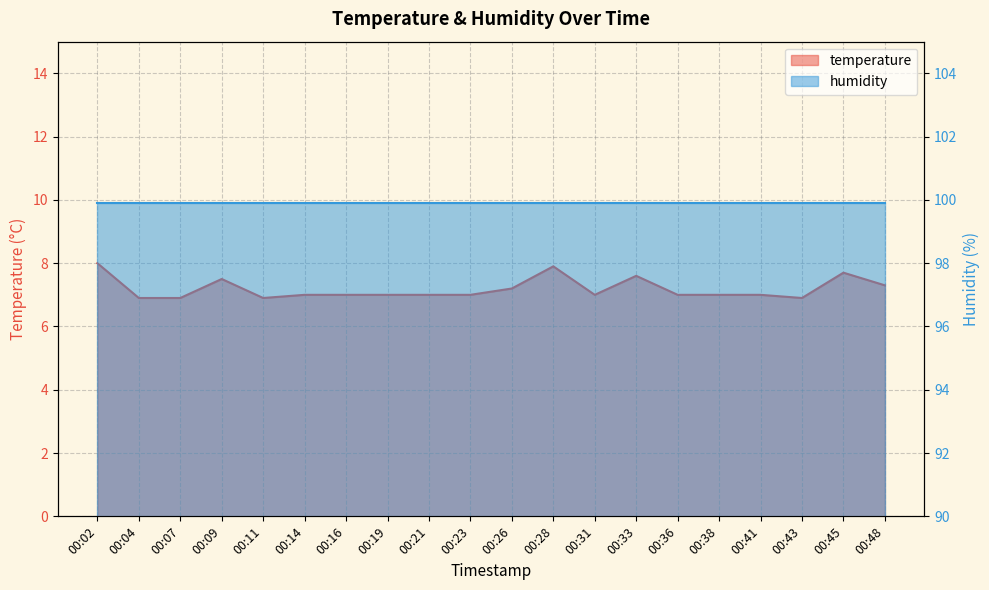

How many interior local valleys (lower than both neighbors) does the data have?

3